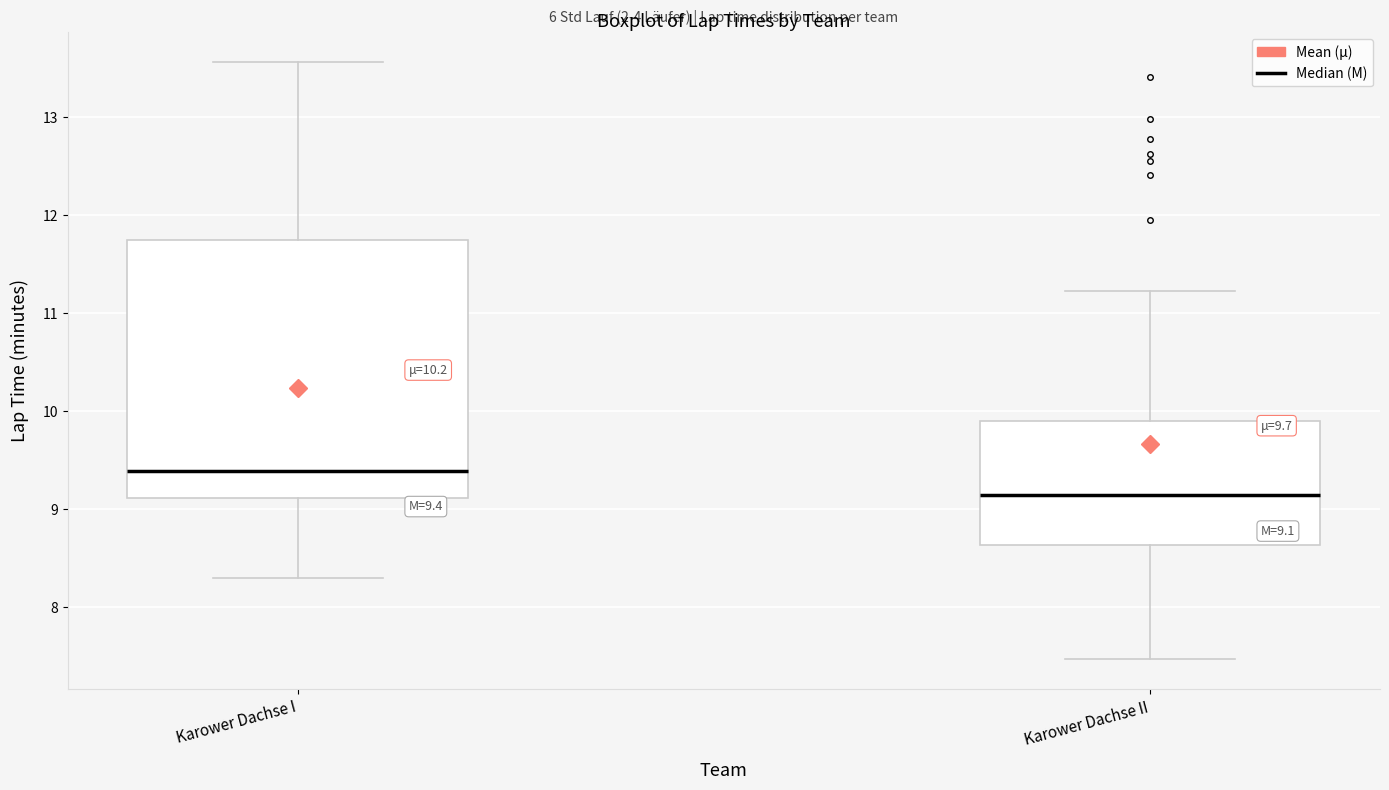

Comparing the boxes themselves (not the whiskers), which one is the tallest?

Karower Dachse I